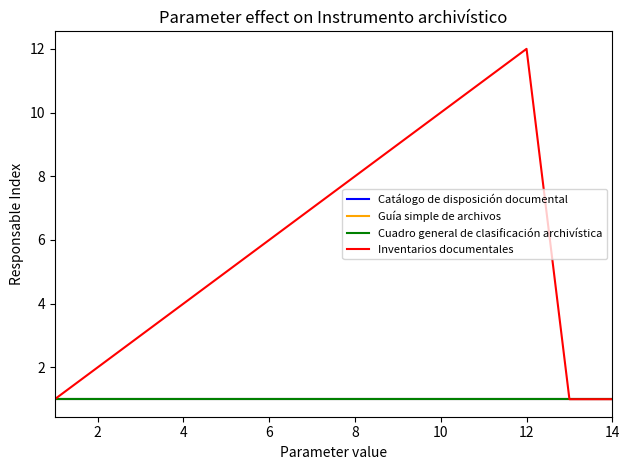

Which series has the largest range (max minus min)?

Inventarios documentales